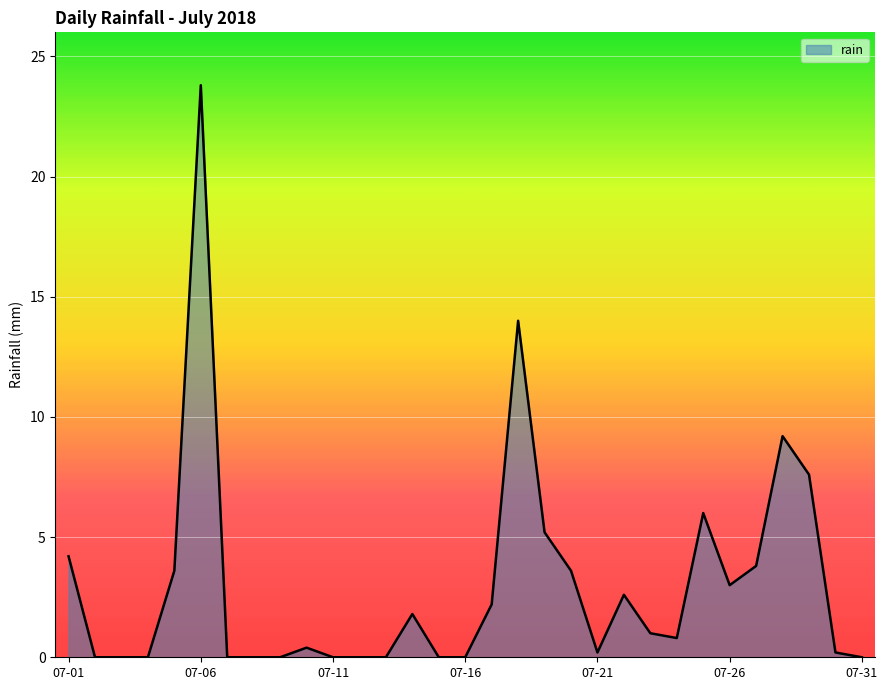

What is the sum of all values?

93.2